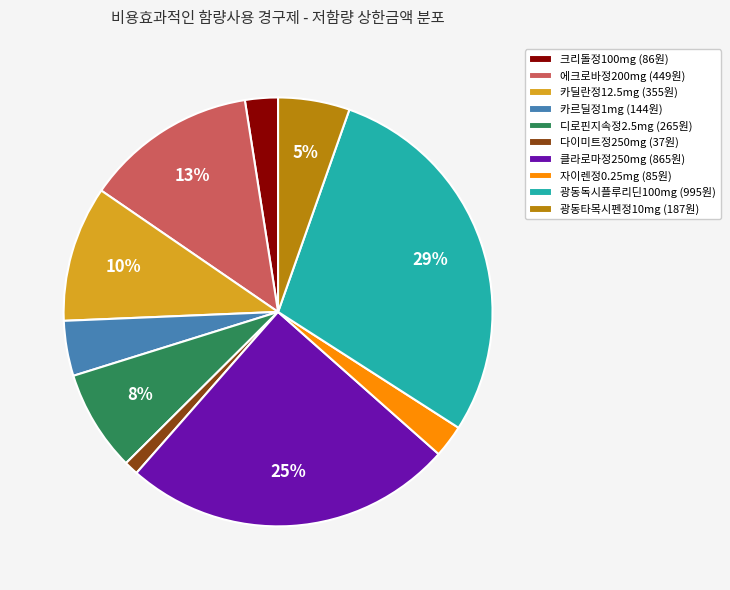

Which has a higher value, 자이렌정0.25mg (85원) or 카르딜정1mg (144원)?

카르딜정1mg (144원)